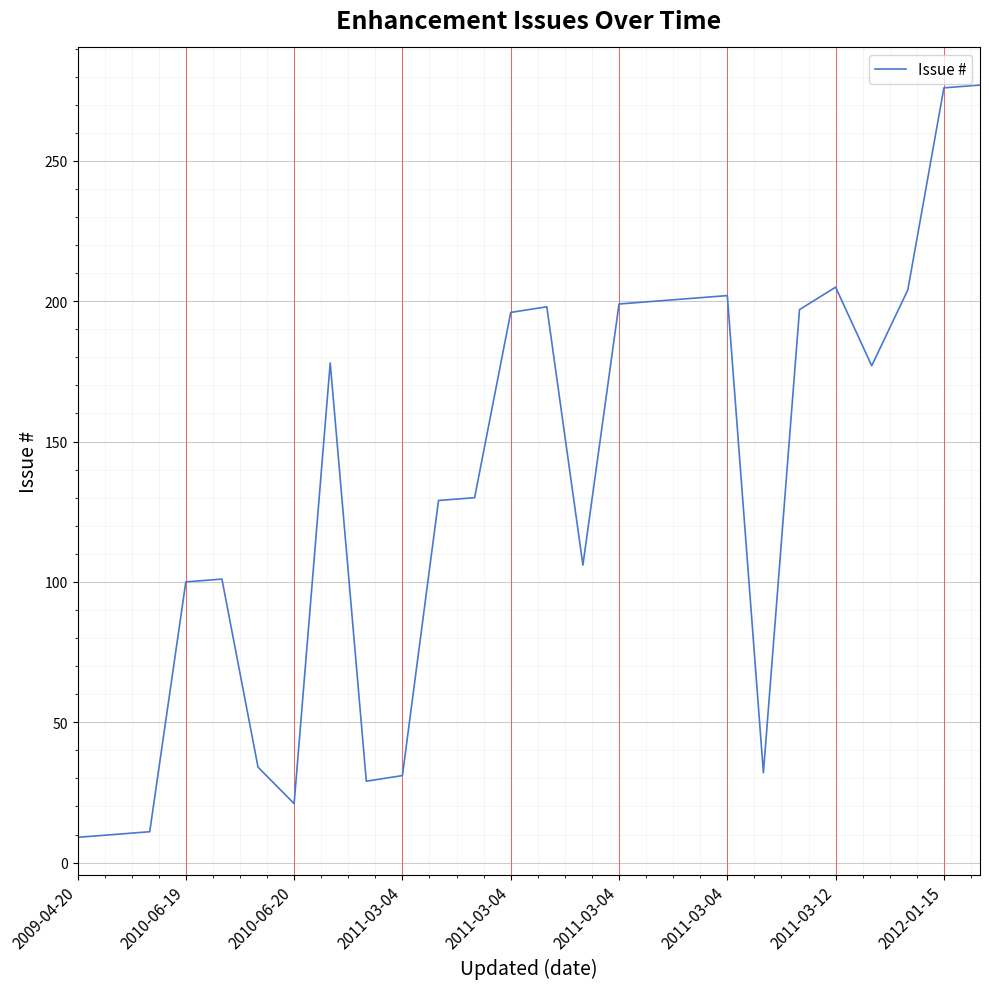

How many values are below 177?

13